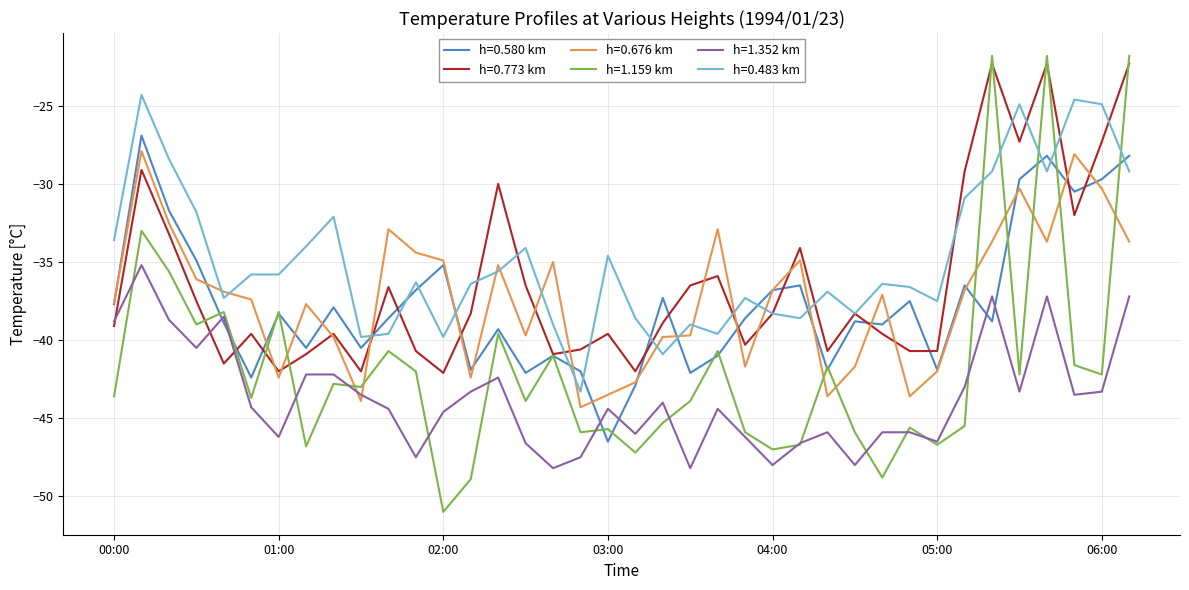

Does the chart display data point markers on the line(s)?

No